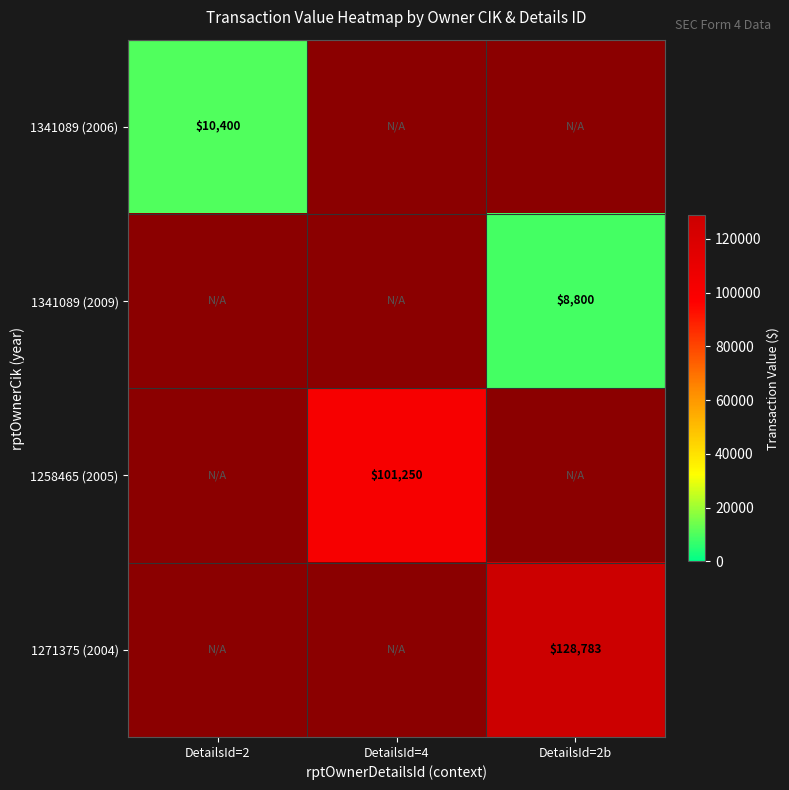

The 1341089 (2009) series shows 14879 at DetailsId=2b. True or false?

False